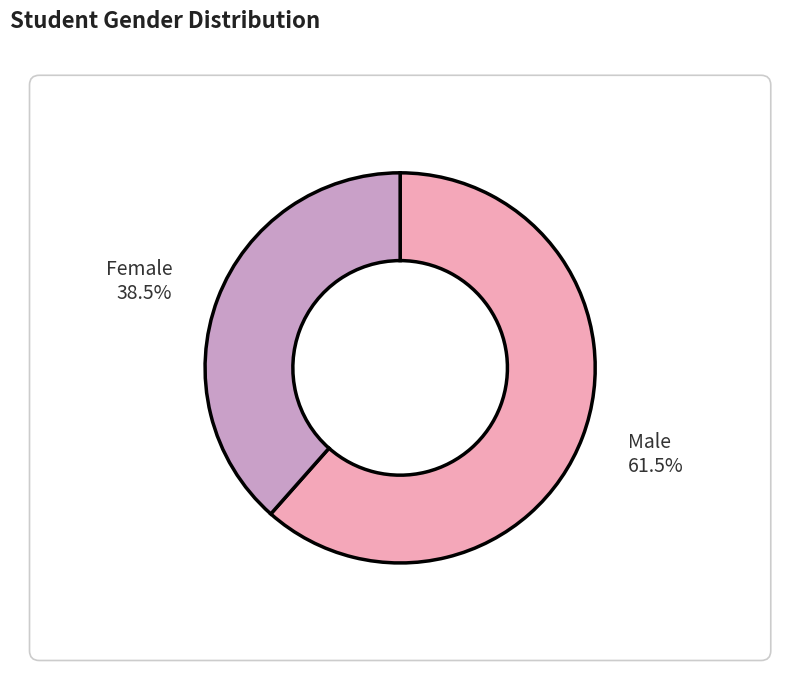

Combined, what portion of the pie is M and F?

100.0%